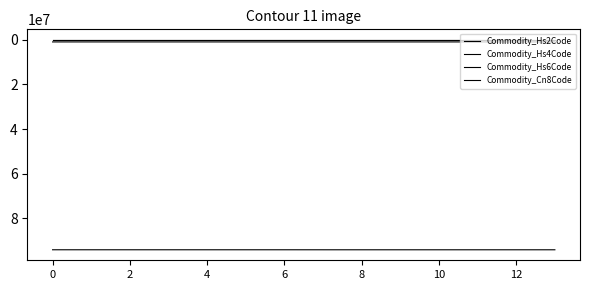

At which category is the sum across all series the highest?

7